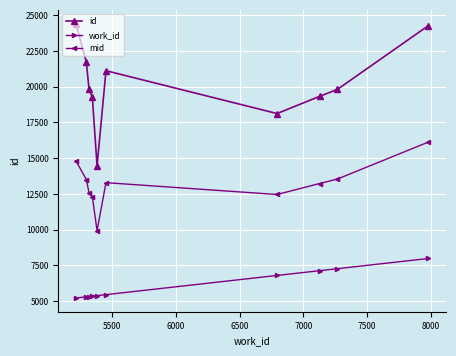

What is the minimum value shown in the chart?

5216.0